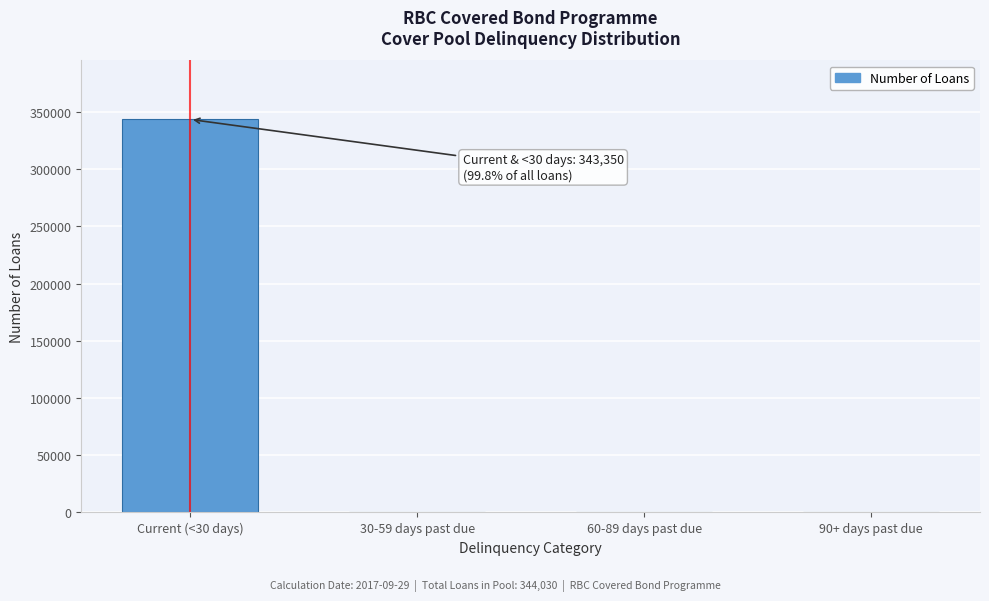

What is the sum of all values?

344030